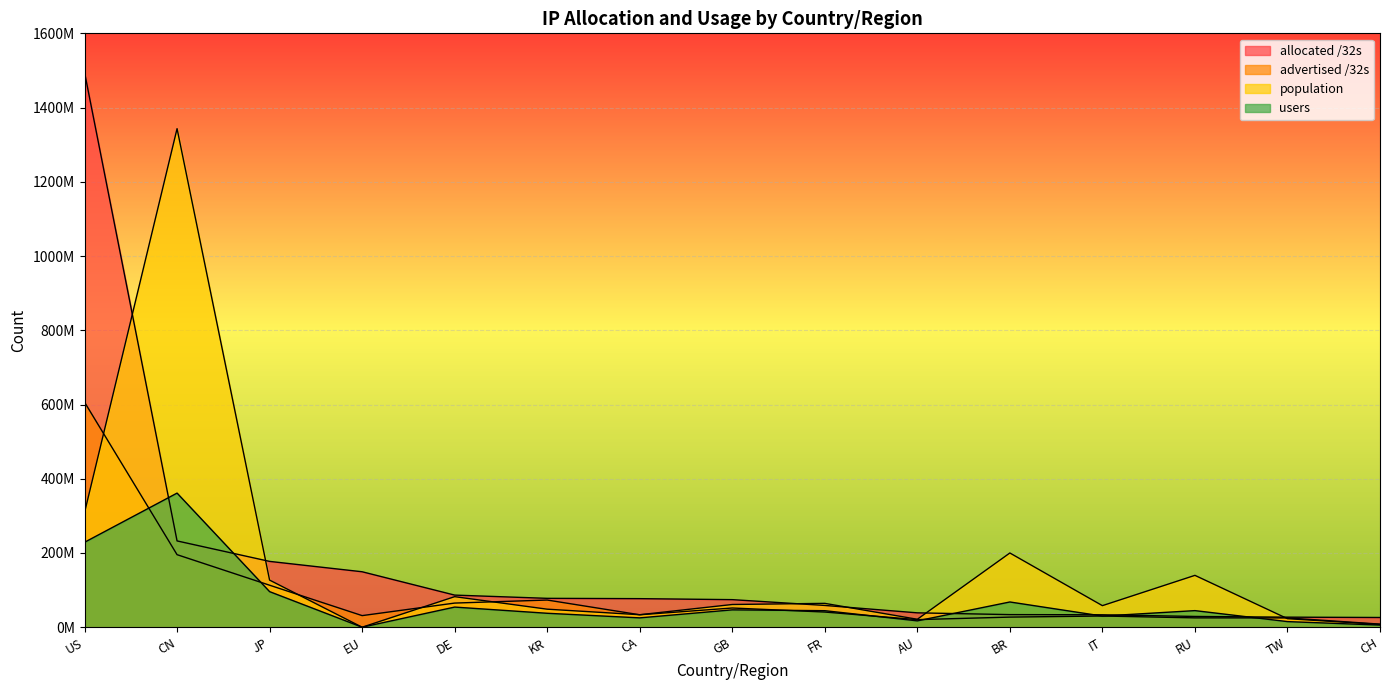

Reading left to right, transcribe all the data shown in this chart.

allocated /32s: 1495185152	232479232	177336064	149397760	86517688	77785600	76937216	74272344	58661664	38725376	33949184	33499584	29004296	27102208	26181672
advertised /32s: 606281600	195438080	113153801	31248836	65031936	73218528	33504256	51755456	40864256	20439508	27220800	30194944	25176768	25015552	8316425
population: 308779326	1343211929	126952993	0	82308330	48577150	33630148	61202280	64241190	21395460	199980709	58111083	139698626	23001853	7615551
users: 228805480	361324008	95849509	0	54241189	37550136	25188980	46758541	44519144	17137763	67993441	30043429	44703560	15119117	5749741